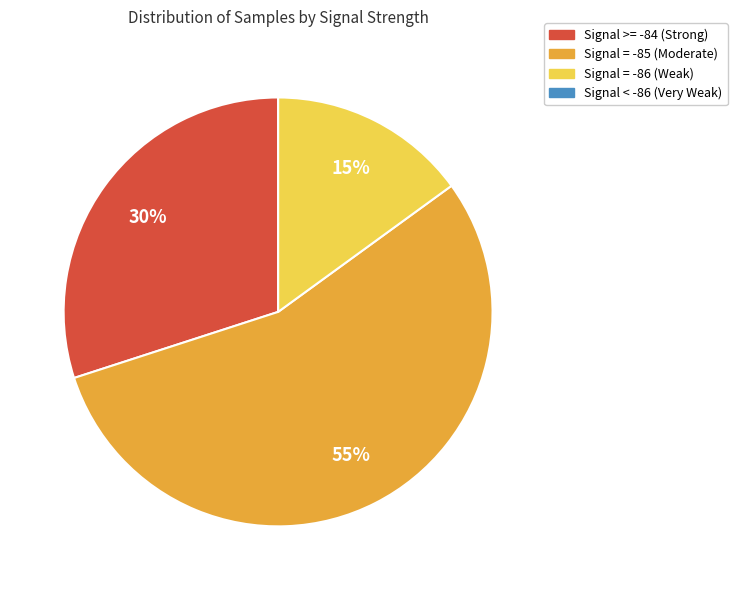

Which category has the biggest portion of the pie?

Signal = -85 (Moderate)